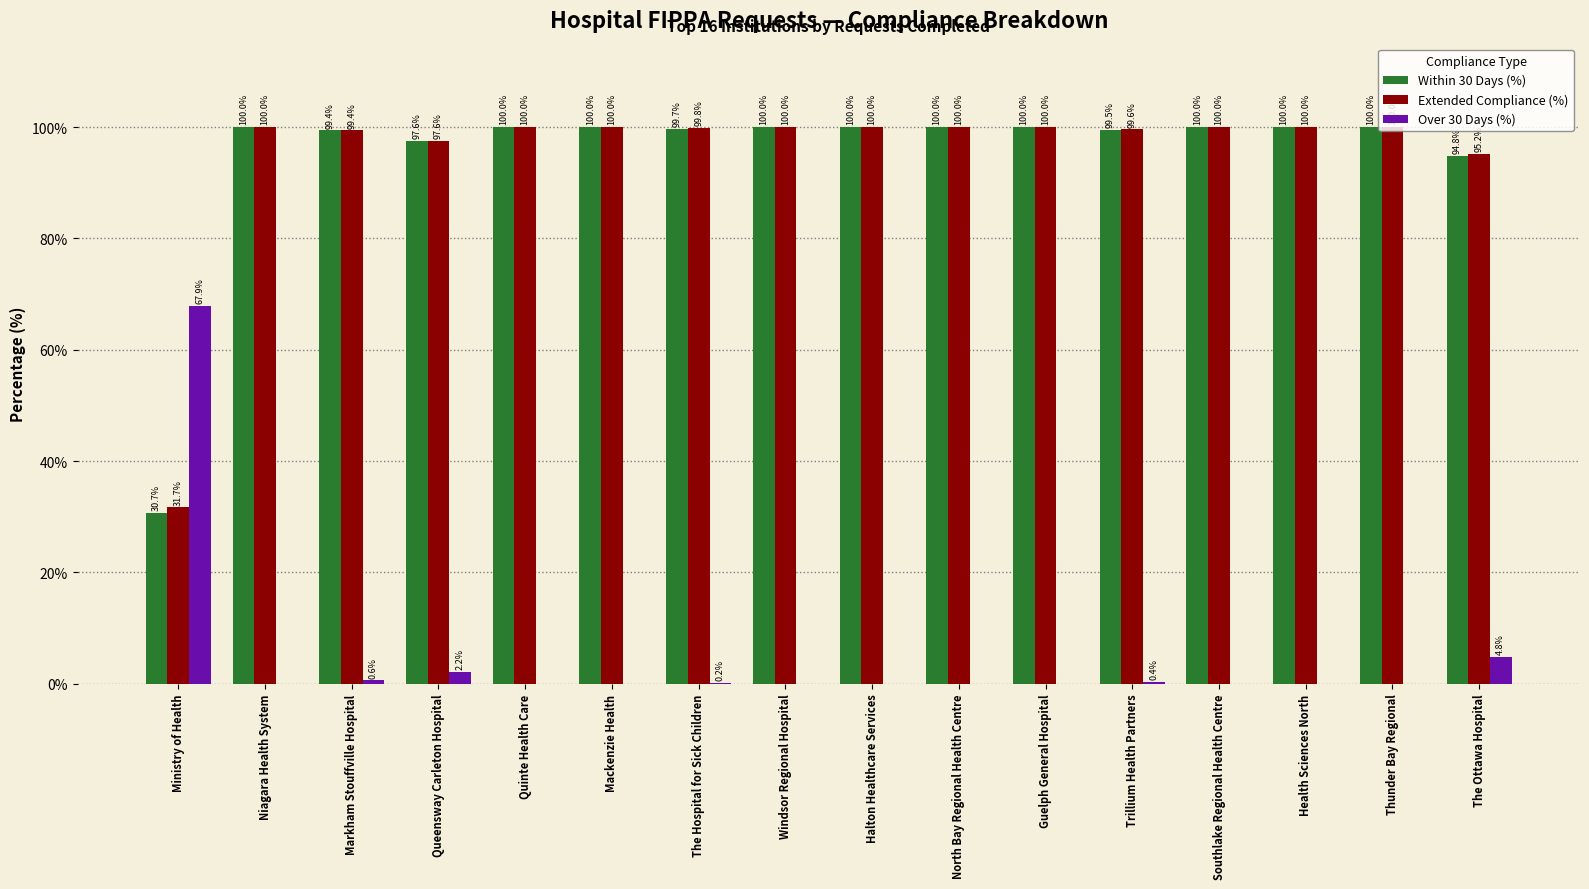

Is it true that Within 30 Days (%) equals 46.1 at Southlake Regional Health Centre?

False